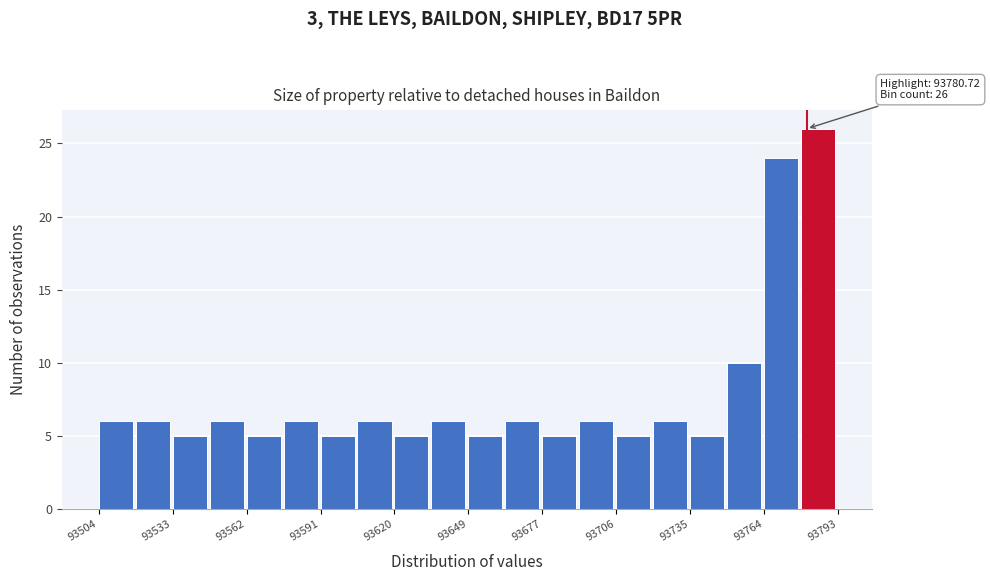

Read against the x-axis, roughly where is the centre of the tallest bar?

93785